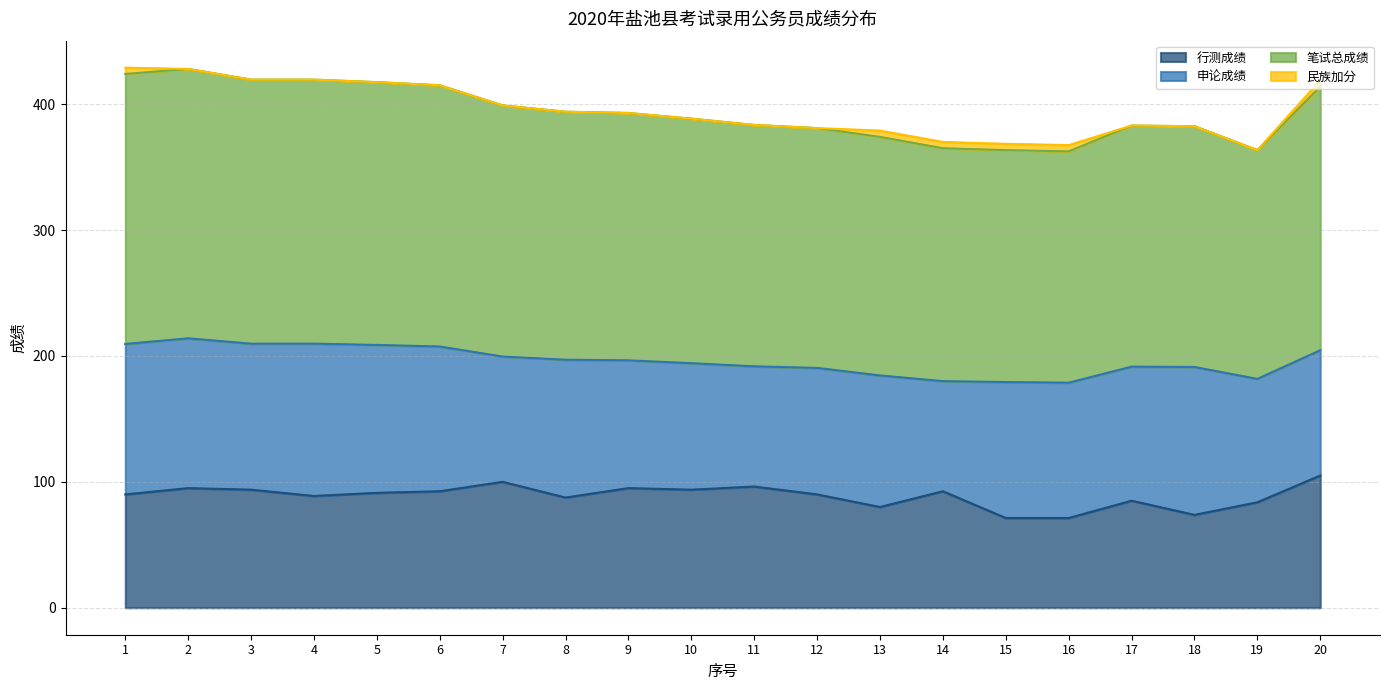

What is the maximum value for 行测成绩?

105.0